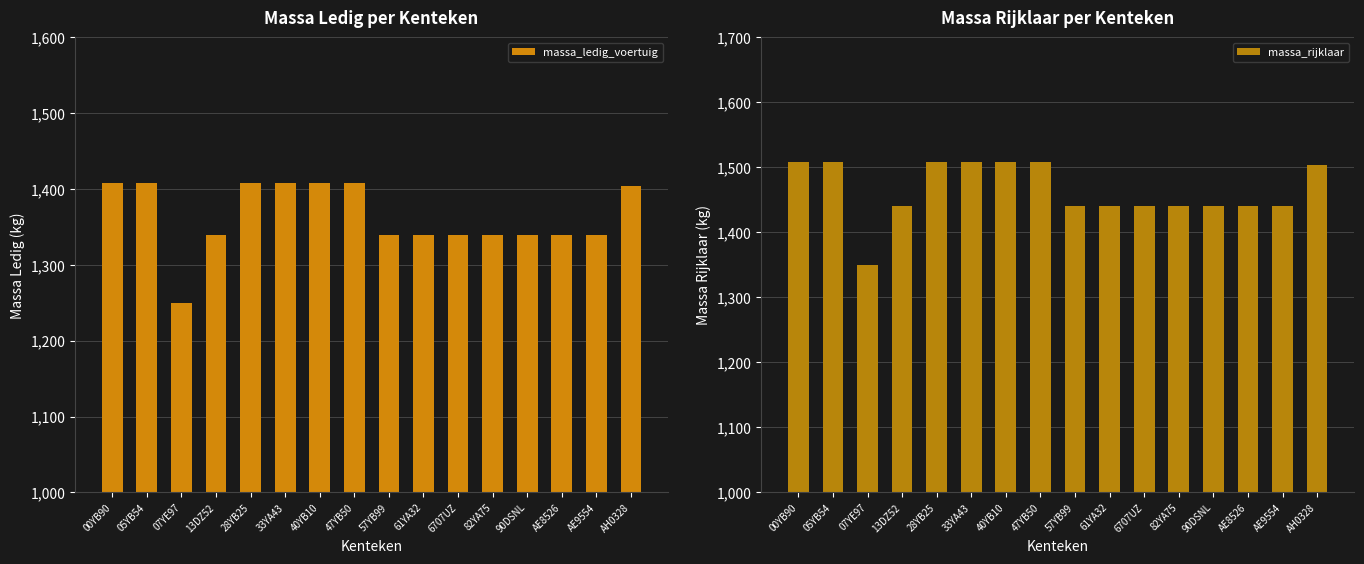

List the series in order of their overall mean, highest first.

massa_rijklaar, massa_ledig_voertuig